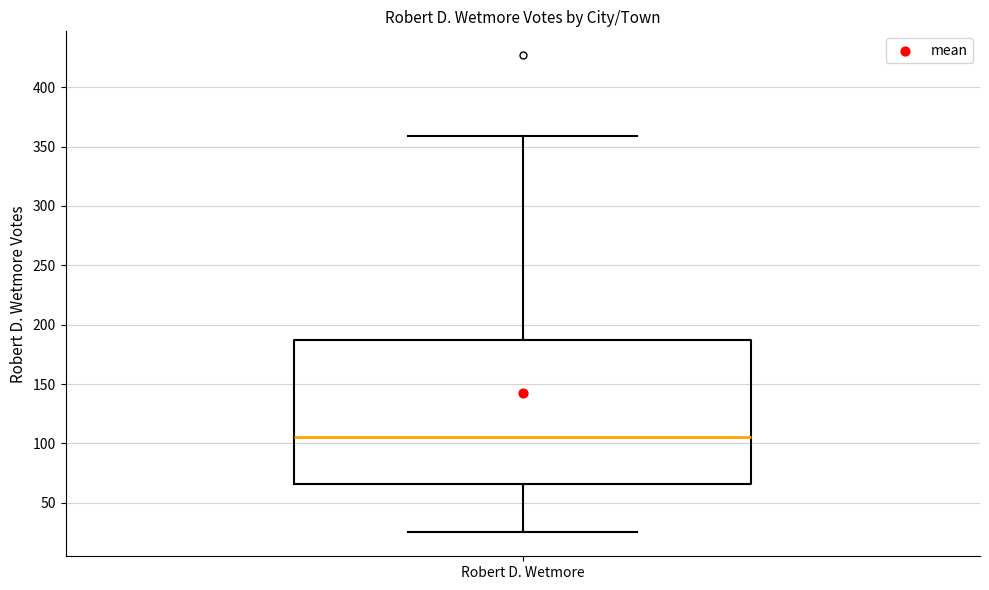

Where is the lower edge of the box for Robert D. Wetmore on the y-axis? The values are not printed on the chart, so give them approximately, as read against the axis.

65